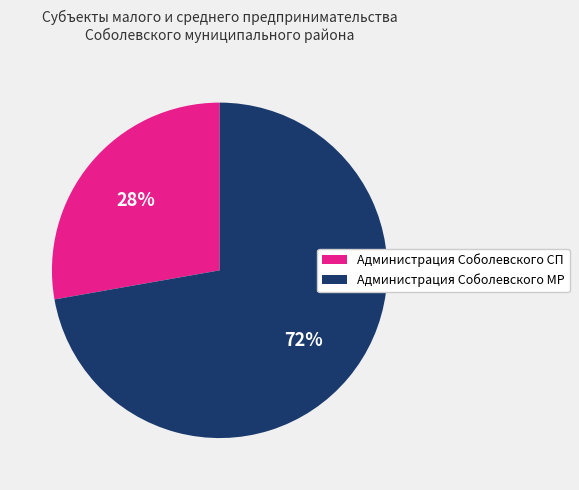

To the nearest percent, what is the combined percentage of Администрация Соболевского СП and Администрация Соболевского МР?

100%